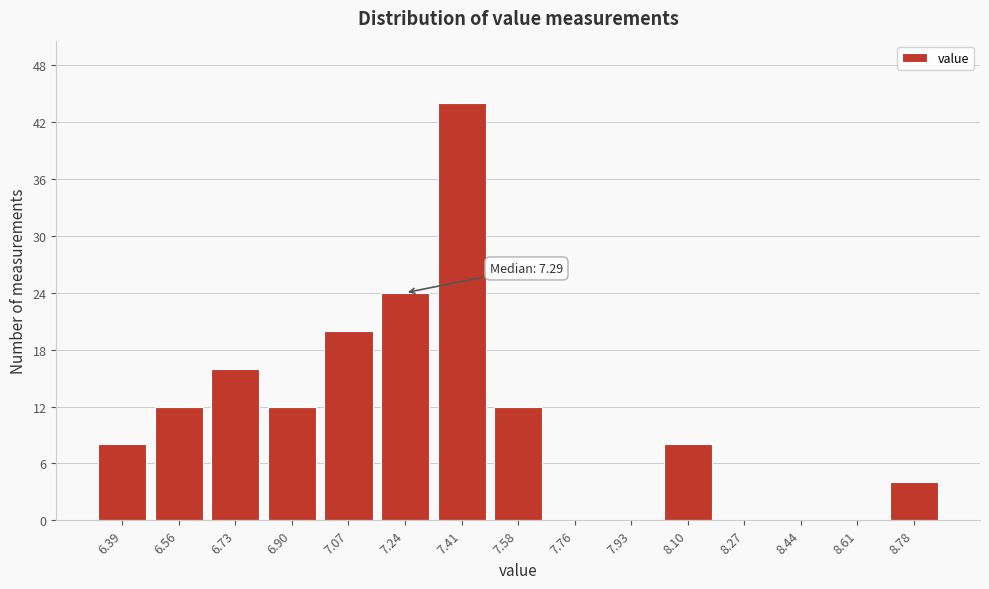

Reading left to right, what are all the values shown in this chart?

6.39=8	6.56=12	6.73=16	6.90=12	7.07=20	7.24=24	7.41=44	7.58=12	7.76=0	7.93=0	8.10=8	8.27=0	8.44=0	8.61=0	8.78=4